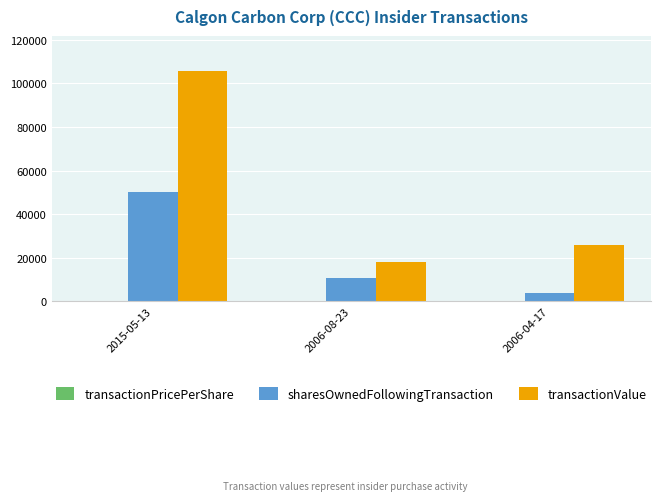

Where is transactionValue nearest to the value 62050?

2006-04-17